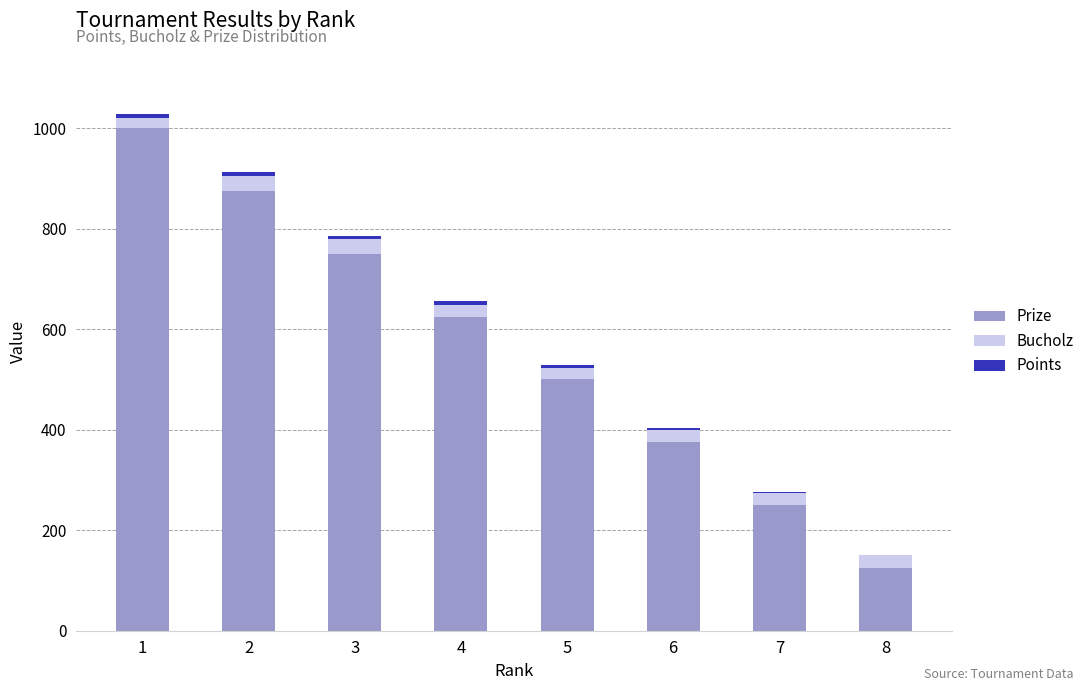

At which category is the sum across all series the highest?

1